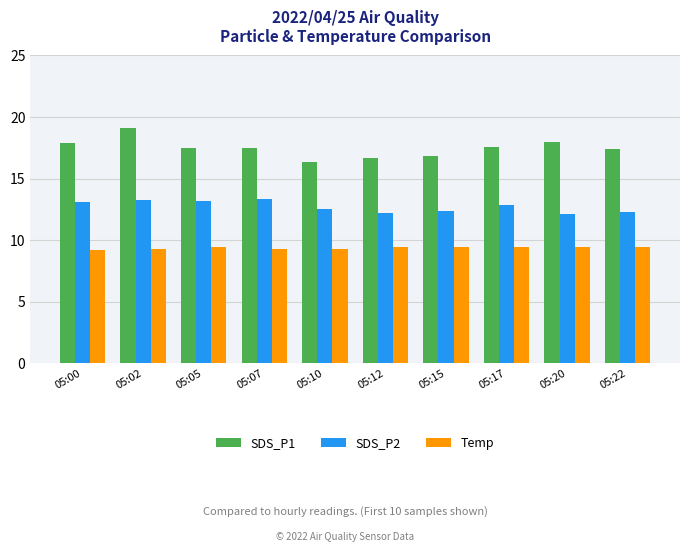

What are all the series names shown in the legend?

SDS_P1, SDS_P2, Temp